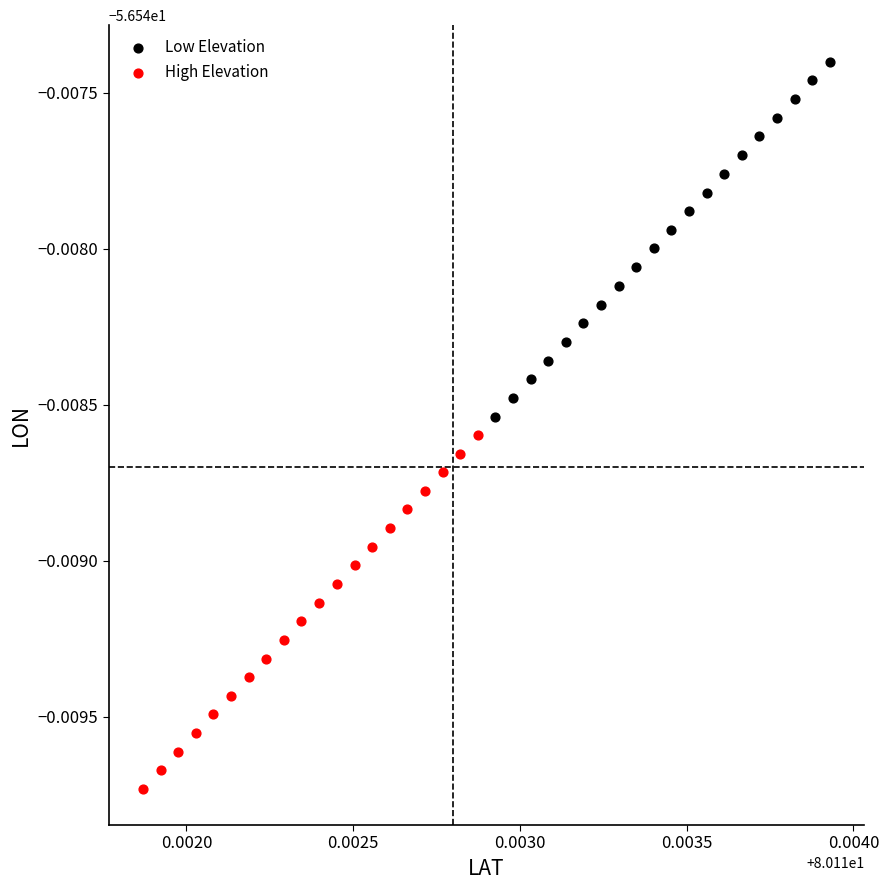

Which series contains the highest Y value?

Low Elevation